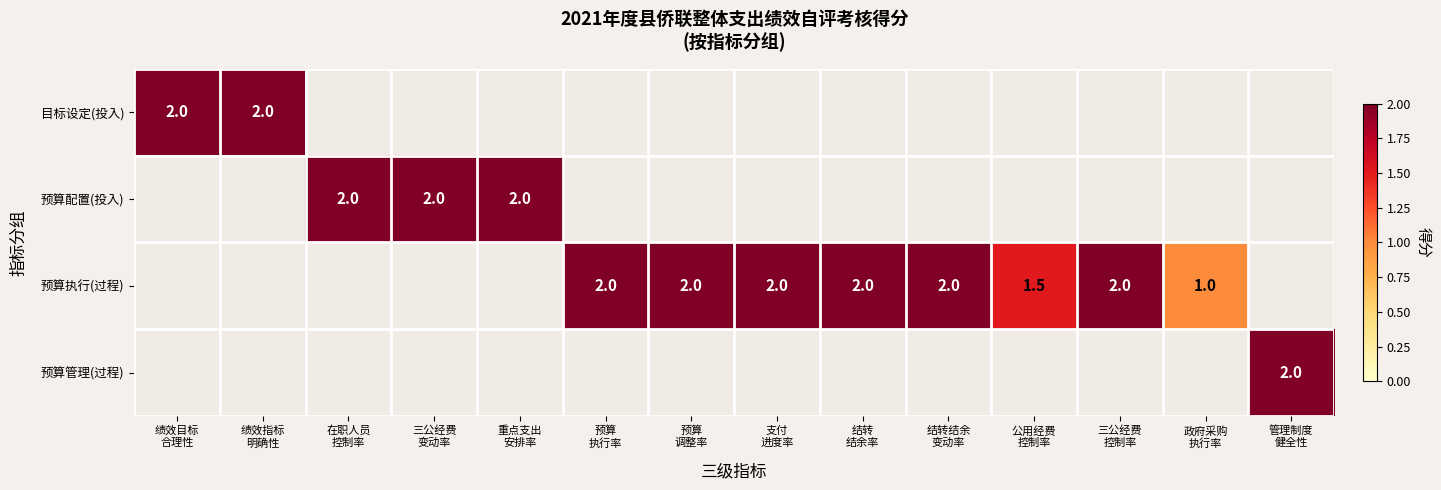

Which has a higher value, 三公经费
控制率 or 支付
进度率?

支付
进度率